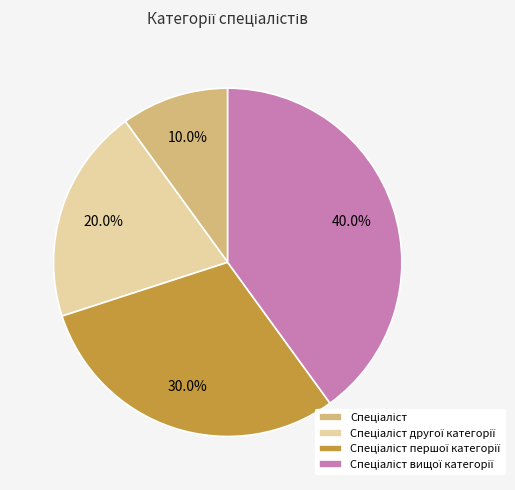

Is there a majority slice in this chart?

No